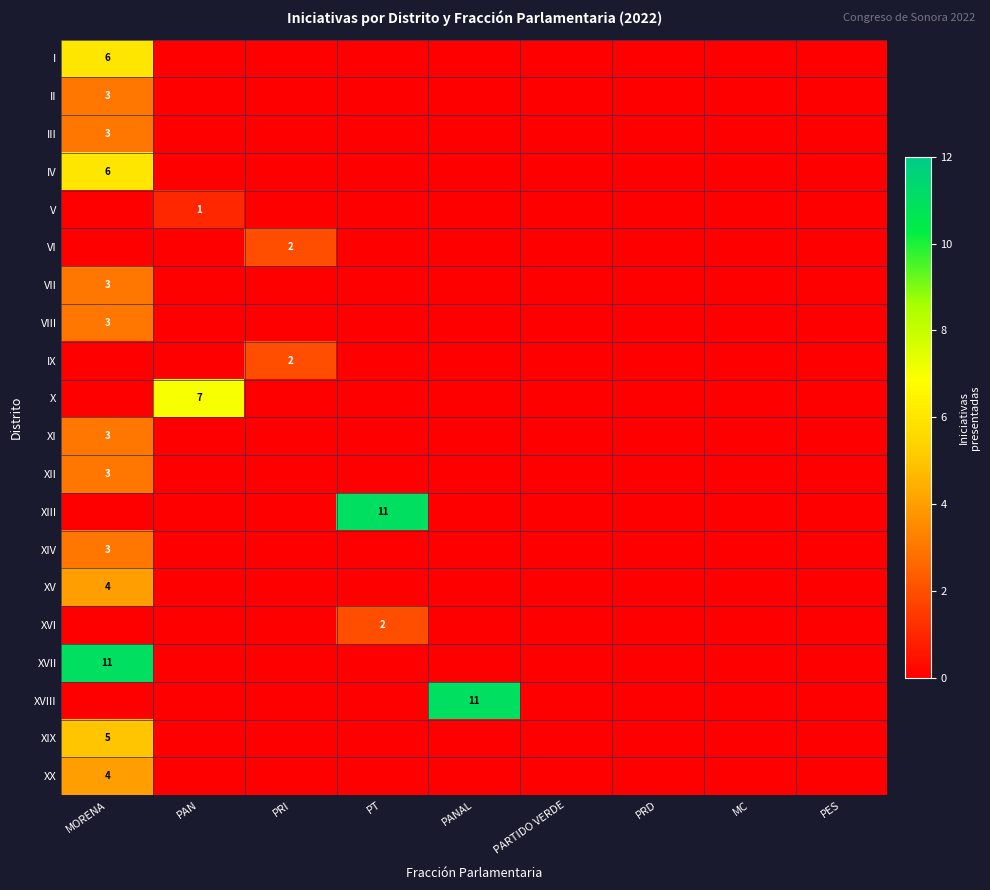

What is the total value across all series at PANAL?

11